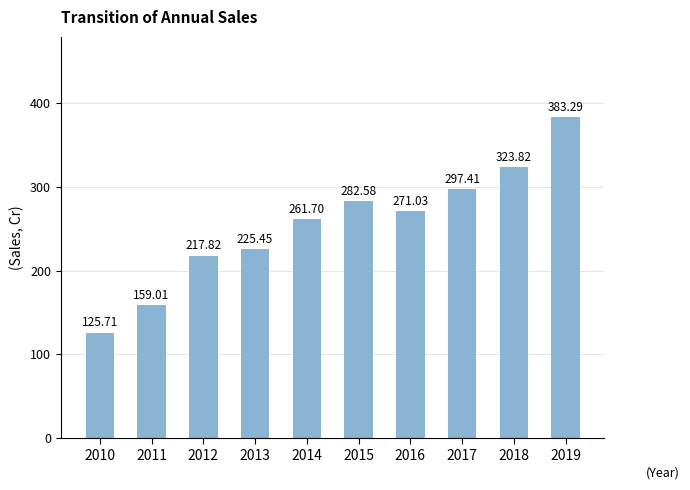

True or false: the data shows 132.2 at 2016.

False